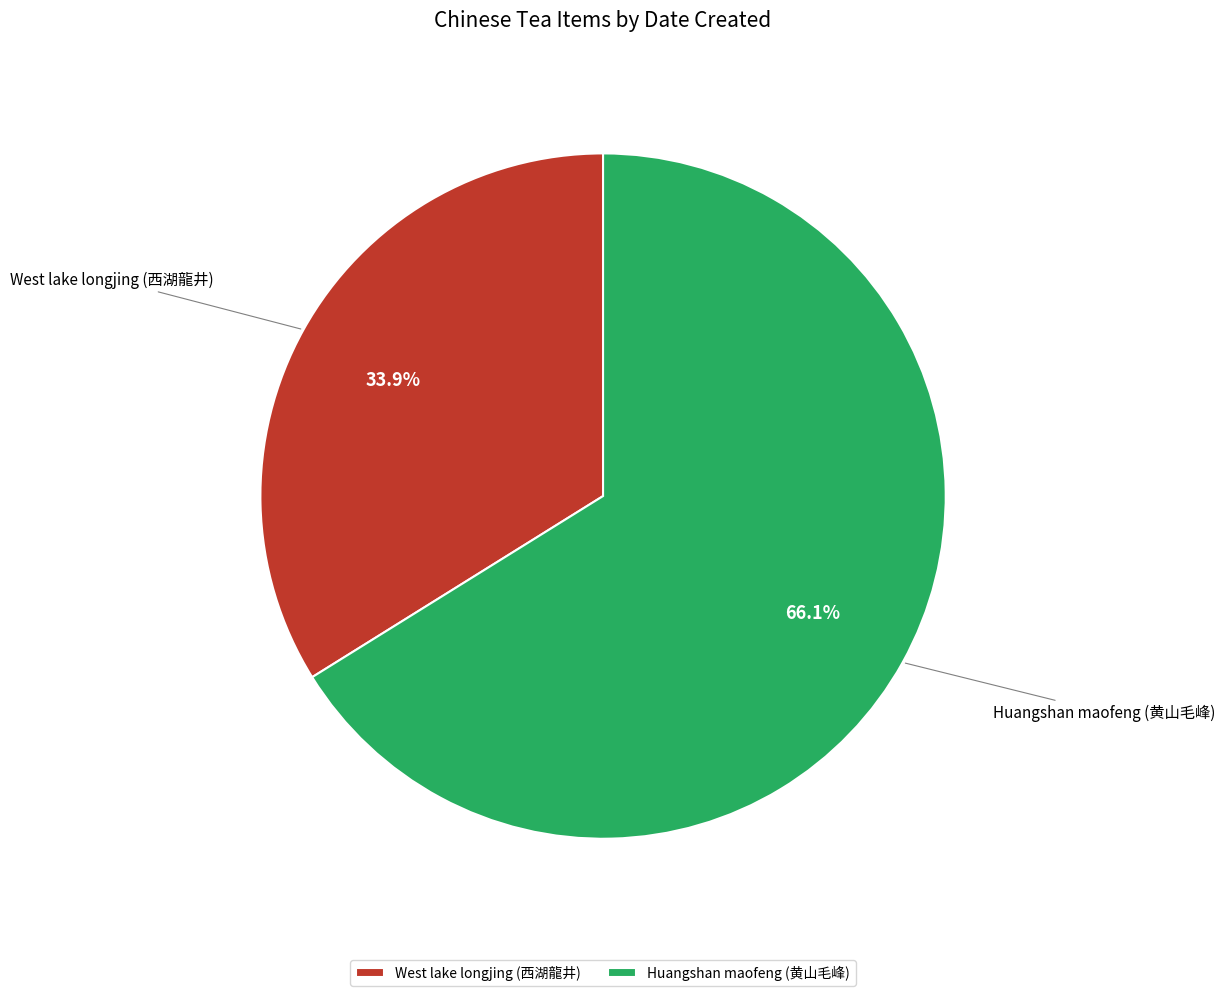

Which category has the biggest portion of the pie?

Huangshan maofeng (黄山毛峰)